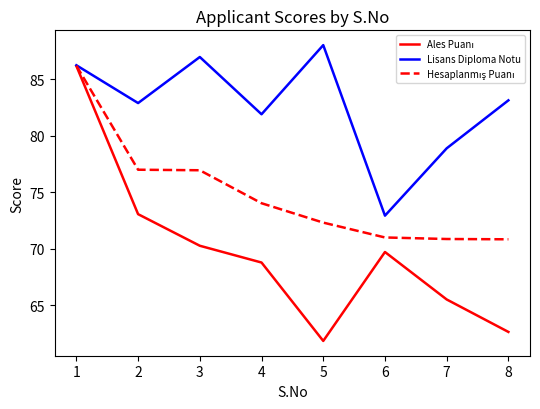

The value of Lisans Diploma Notu at 3 is 150.5. True or false?

False